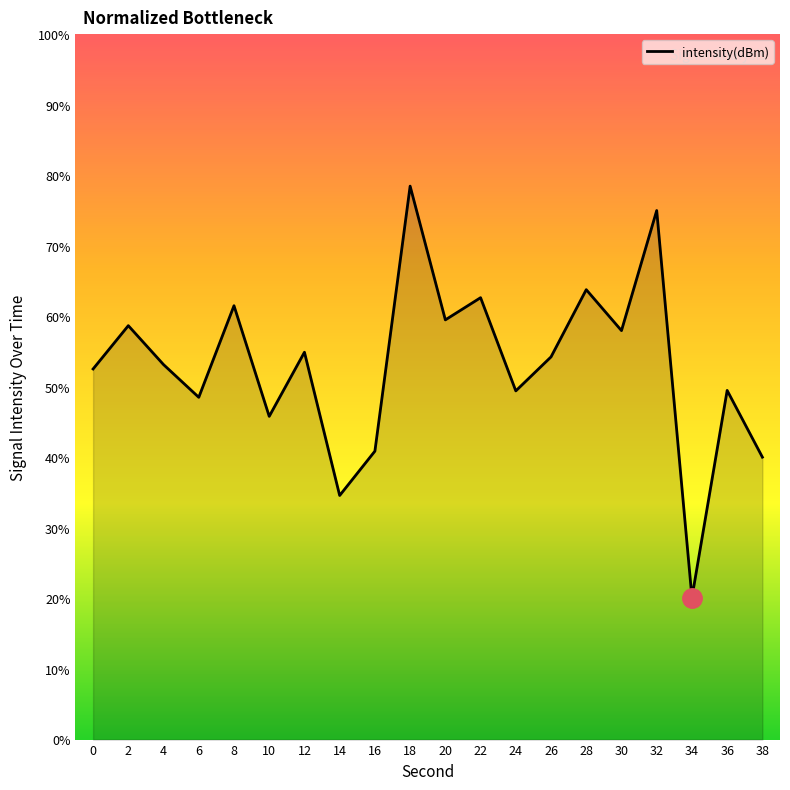

What is the approximate value at 28?

63.8